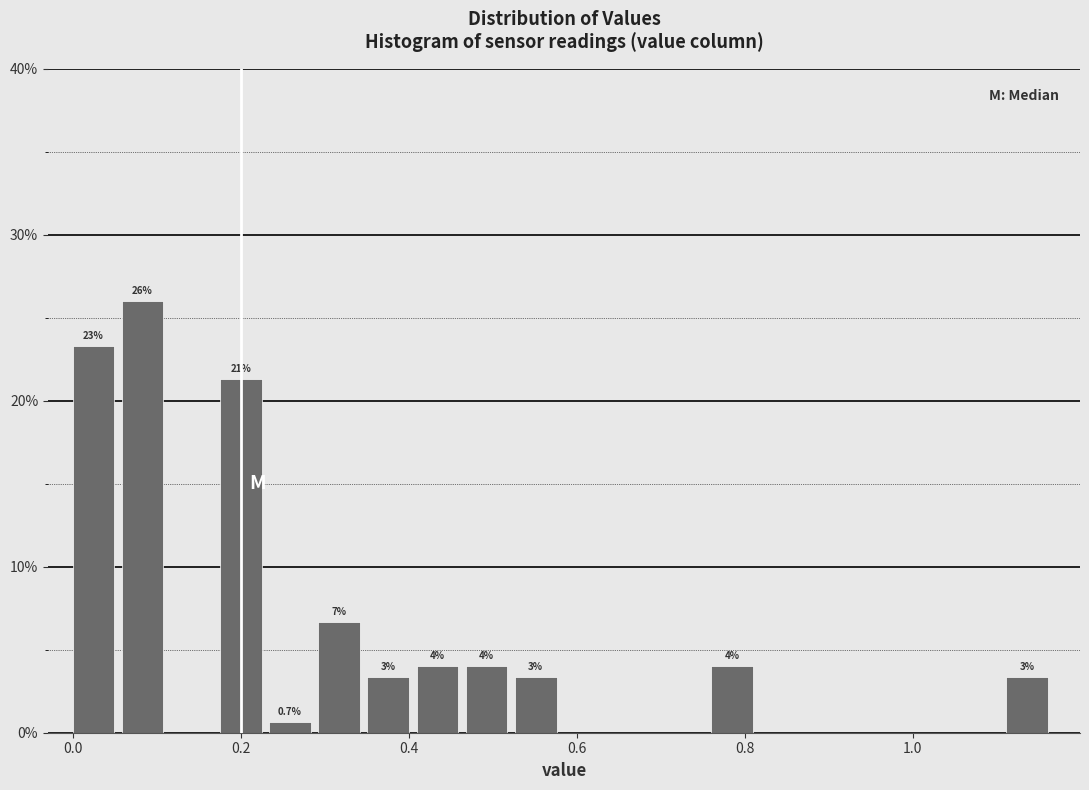

Read against the x-axis, roughly where is the centre of the tallest bar?

0.08